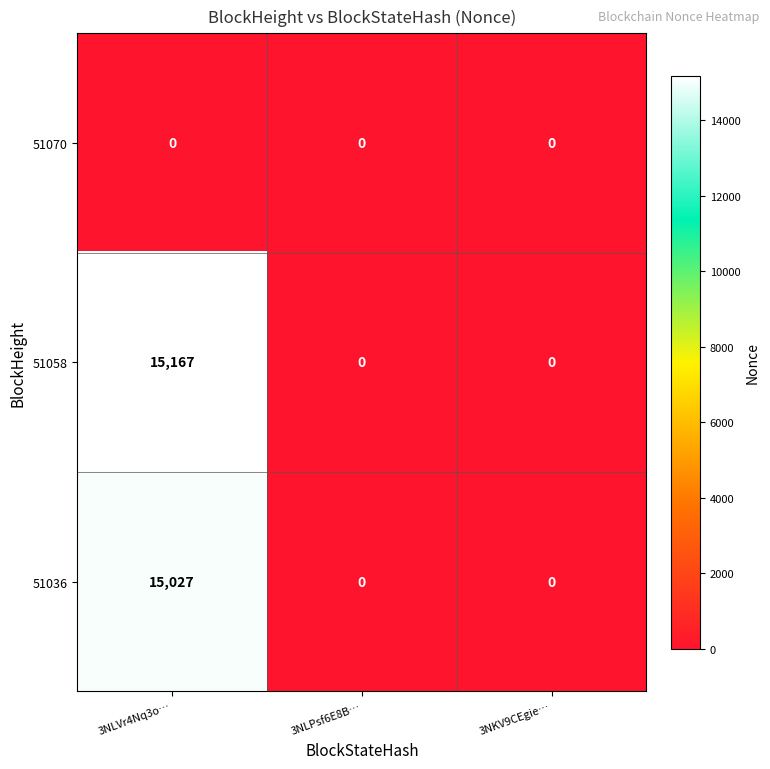

Reading left to right, extract all data points from this chart.

51070: 3NLVr4Nq3o…=0	3NLPsf6E8B…=0	3NKV9CEgie…=0
51058: 3NLVr4Nq3o…=15167	3NLPsf6E8B…=0	3NKV9CEgie…=0
51036: 3NLVr4Nq3o…=15027	3NLPsf6E8B…=0	3NKV9CEgie…=0